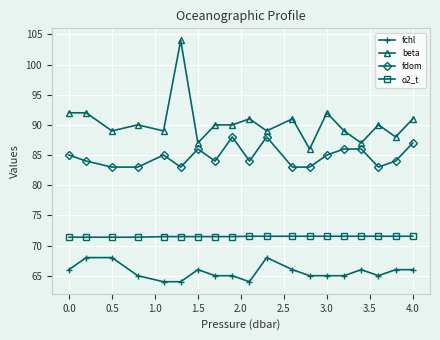

What is the minimum value shown in the chart?

64.0